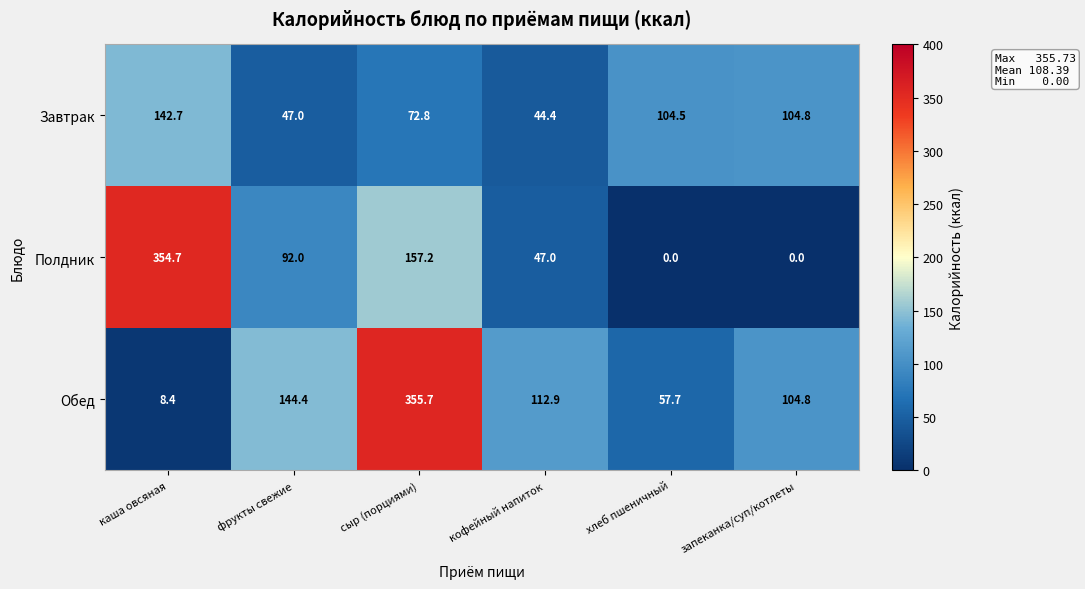

The Завтрак series shows 142.7 at каша овсяная. True or false?

True